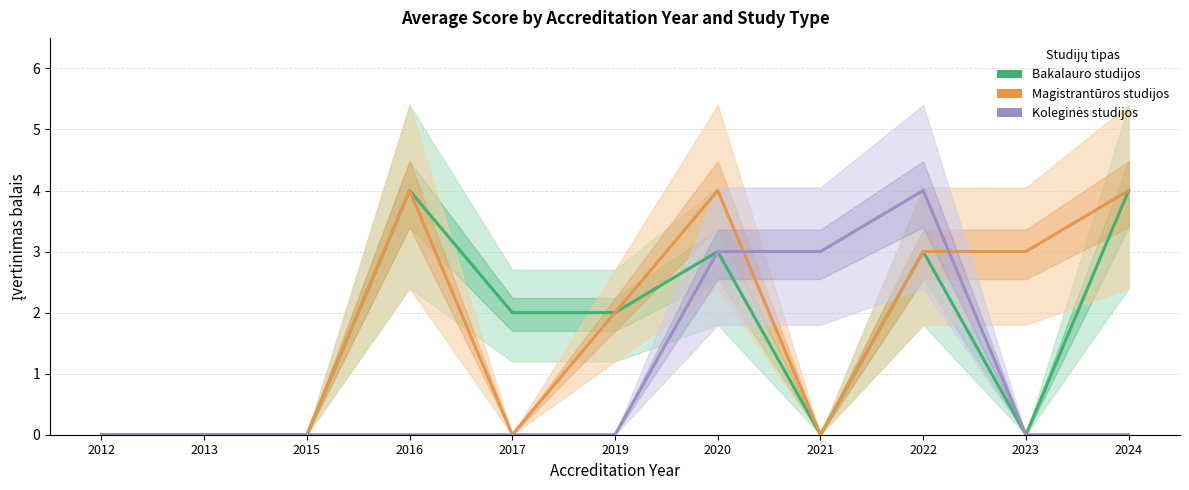

Which series has the largest total across all categories?

Magistrantūros studijos